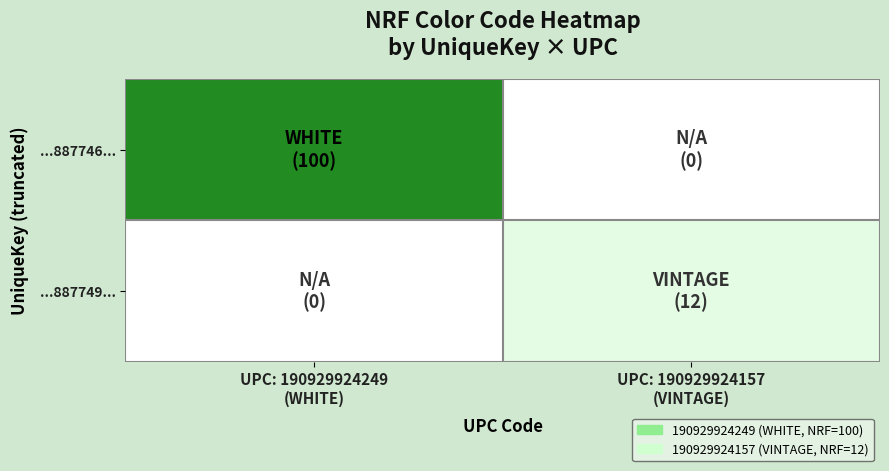

Which series has the widest spread of values?

...887746...